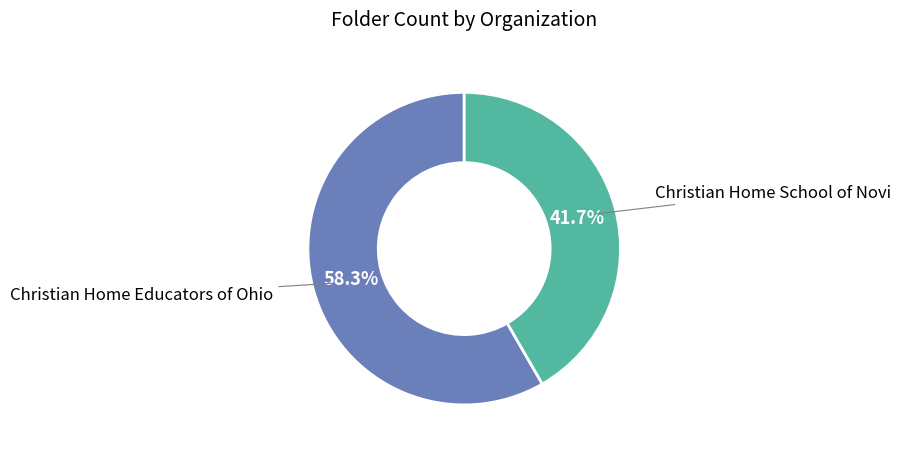

Does Christian Home Educators of Ohio represent more than half of the total?

Yes